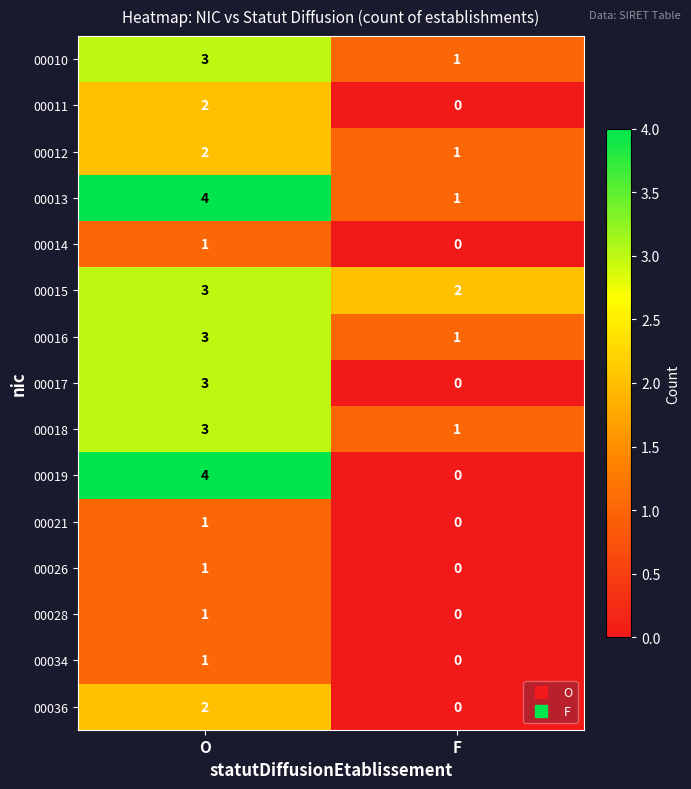

What is the maximum value for 00019?

4